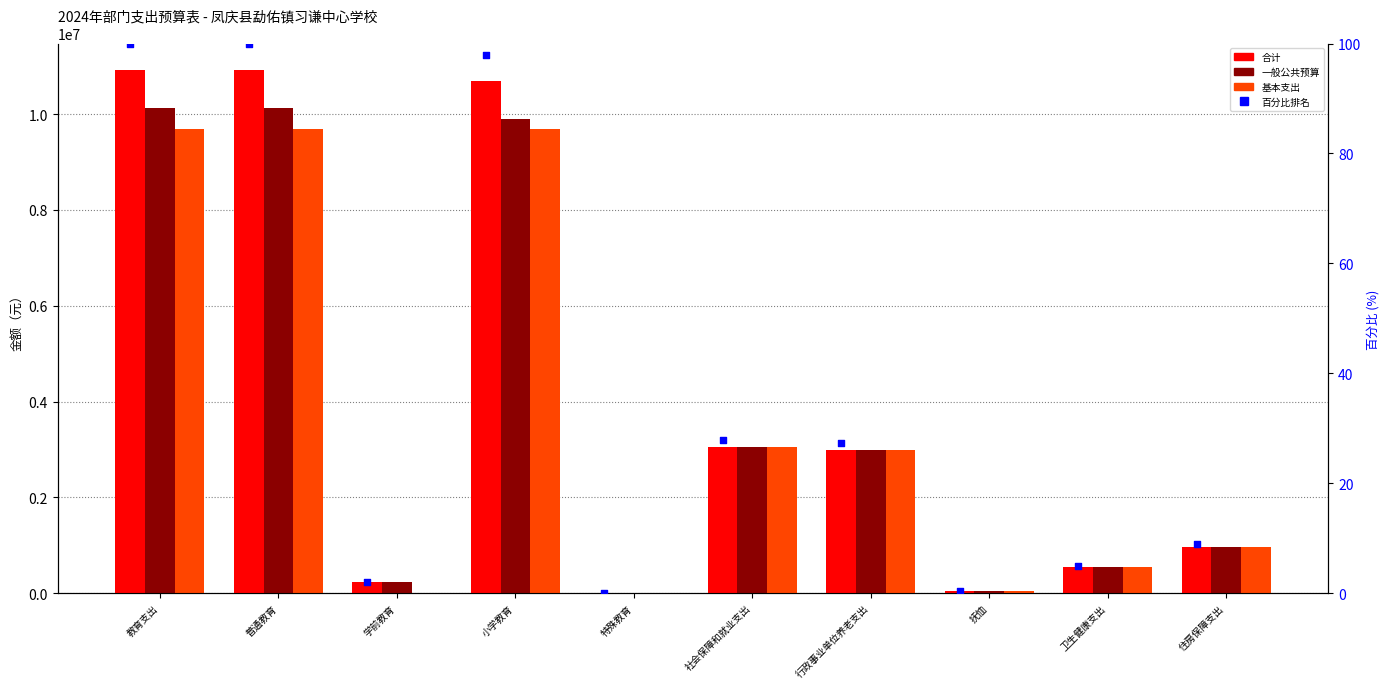

Which series has the largest total across all categories?

合计